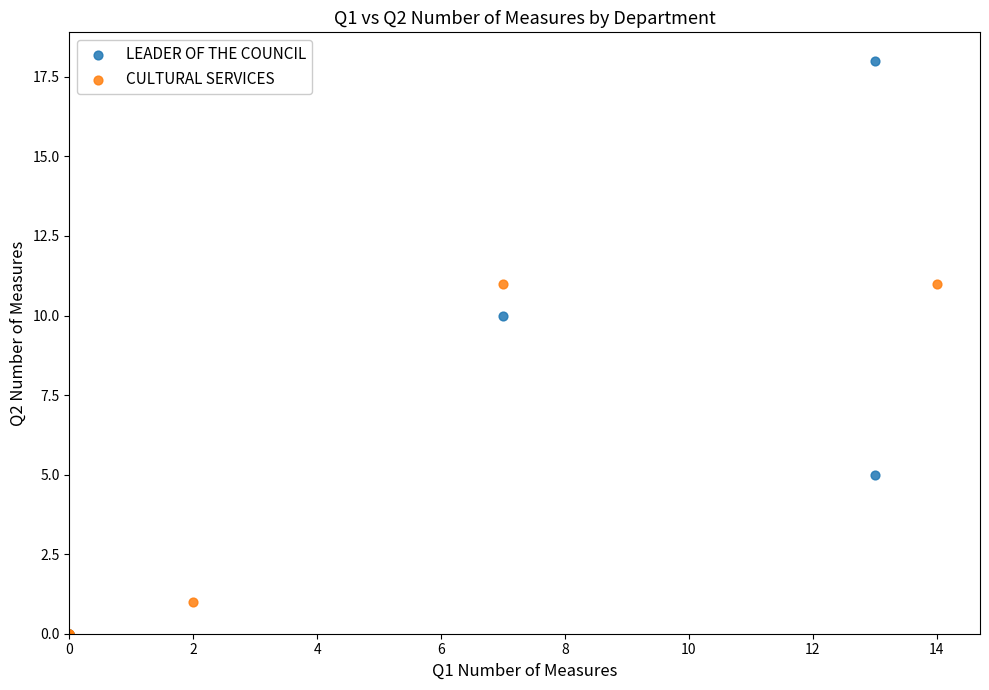

Which series has the widest spread of Y values?

LEADER OF THE COUNCIL